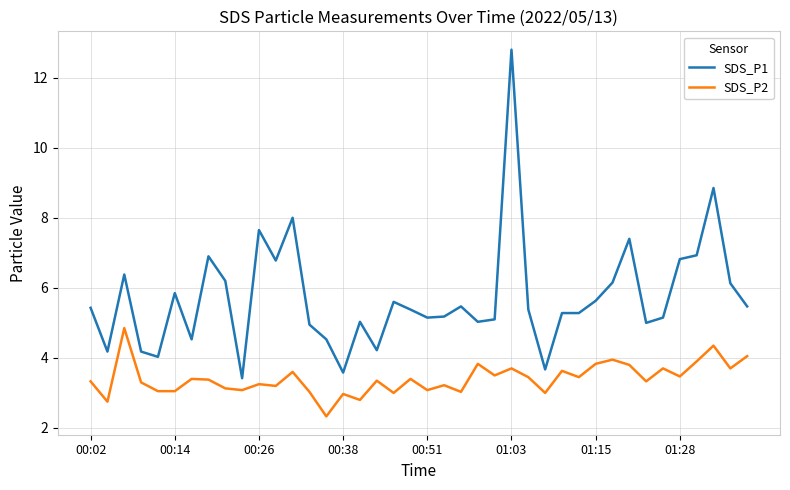

Which series has the largest range (max minus min)?

SDS_P1